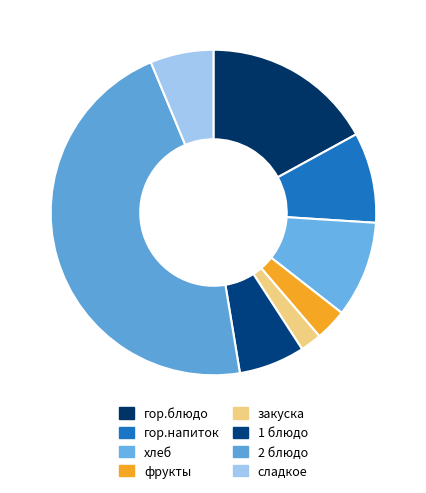

Count the number of slices in the pie.

8